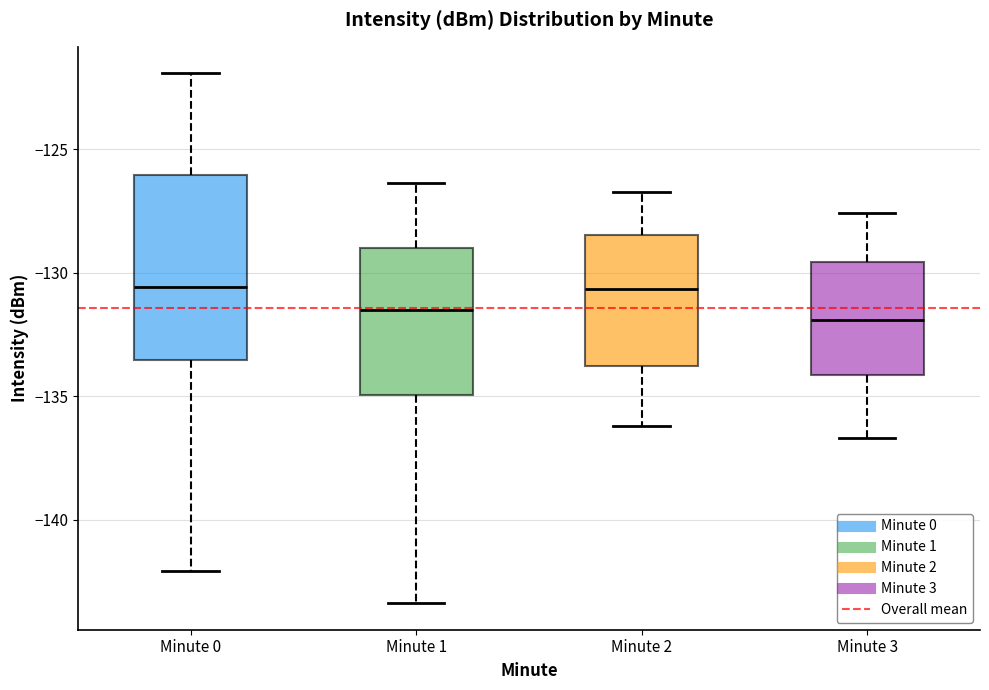

Where is the lower edge of the box for Minute 0 on the y-axis? The values are not printed on the chart, so give them approximately, as read against the axis.

-133.5